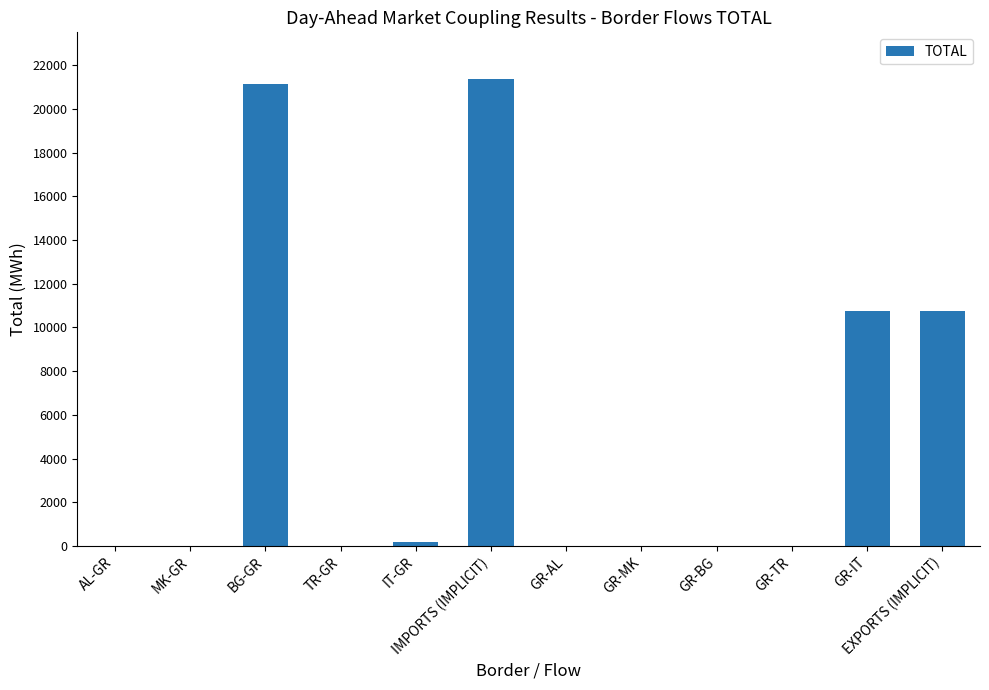

What is the maximum value shown in the chart?

21365.0